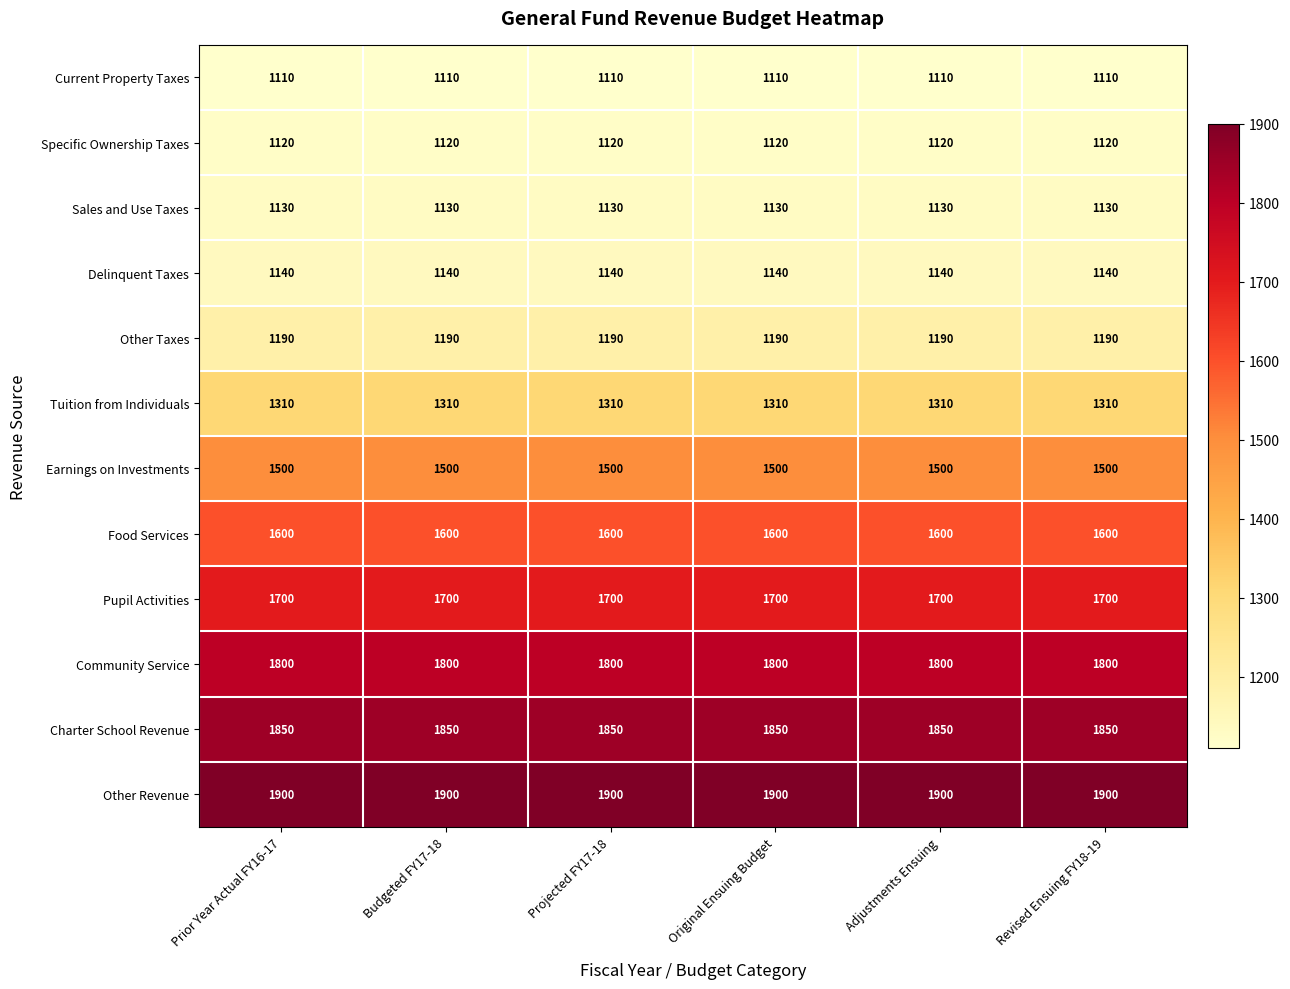

What is the smallest value displayed?

1110